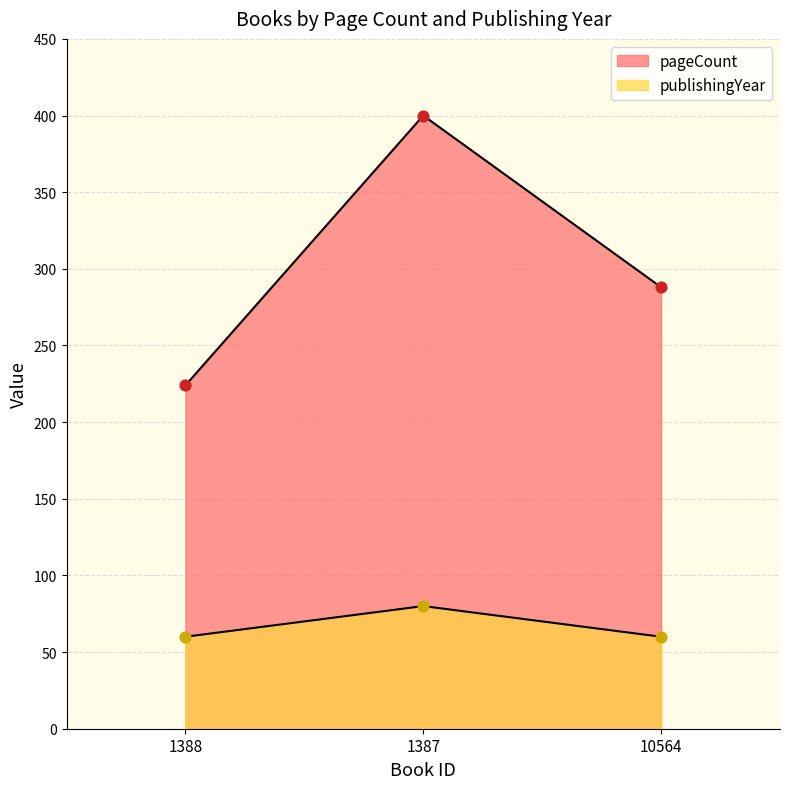

Is the value of publishingYear at 10564 greater than the value of pageCount at 1387?

No